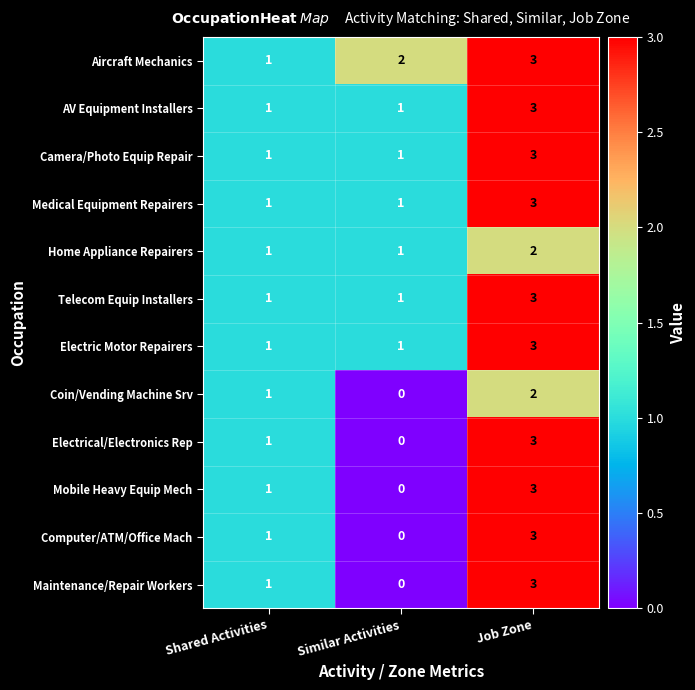

Which category has the lowest value in the Maintenance/Repair Workers series?

Similar Activities